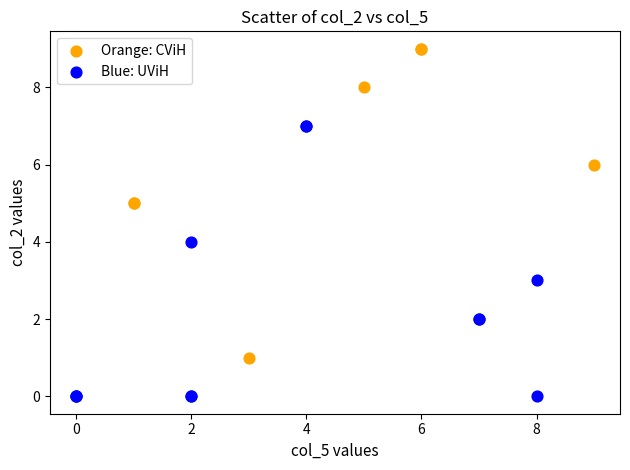

Which series contains the lowest Y value?

Blue: UViH